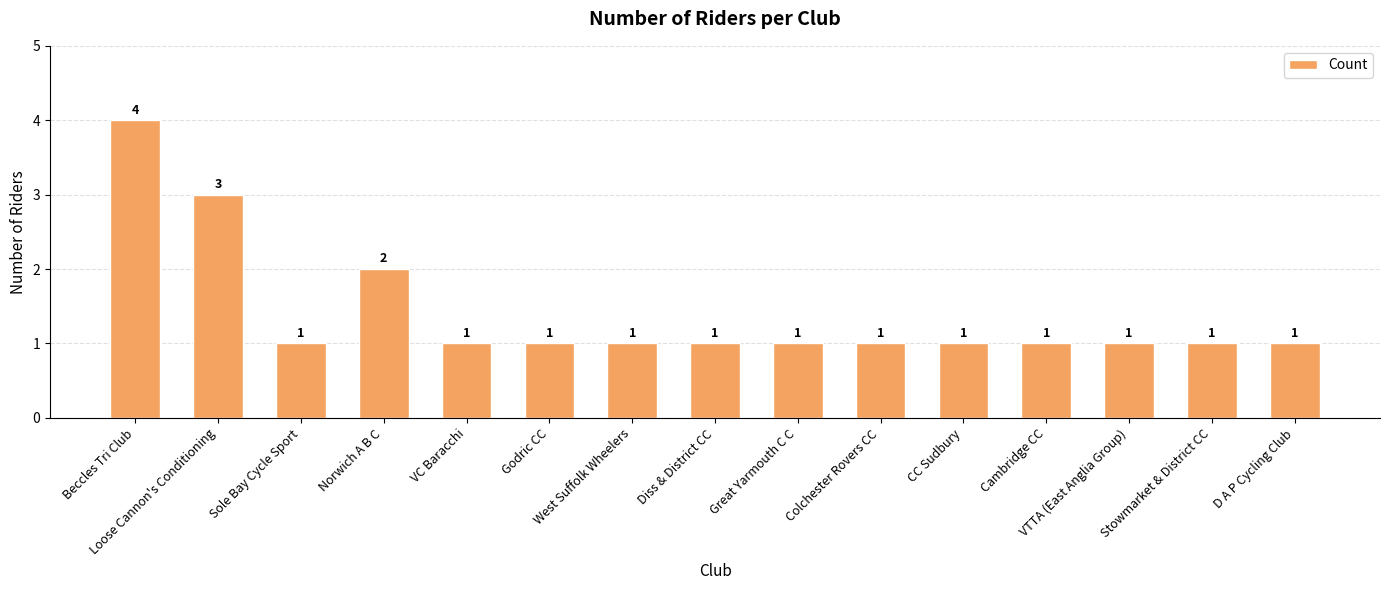

How many values are between 1 and 2?

13